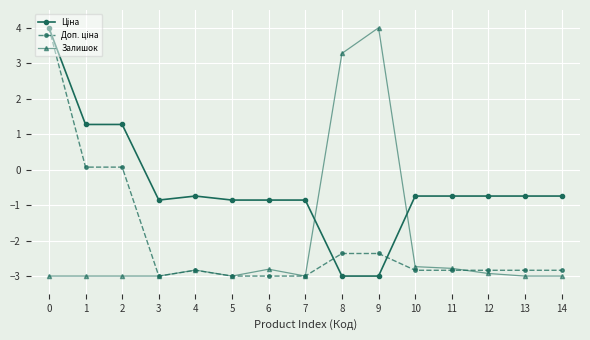

What is the minimum value shown in the chart?

-3.0